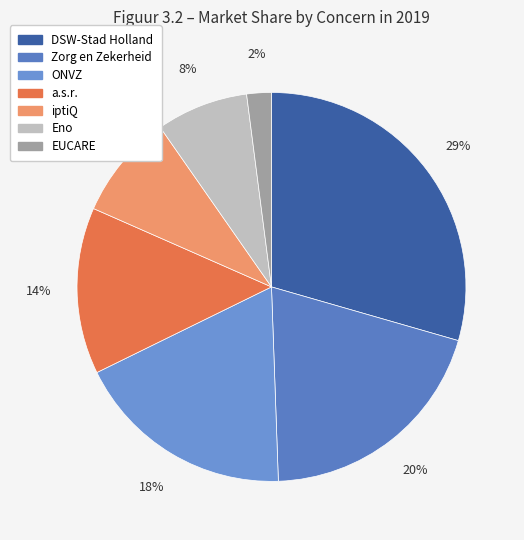

To the nearest percent, what portion does ONVZ represent?

18%